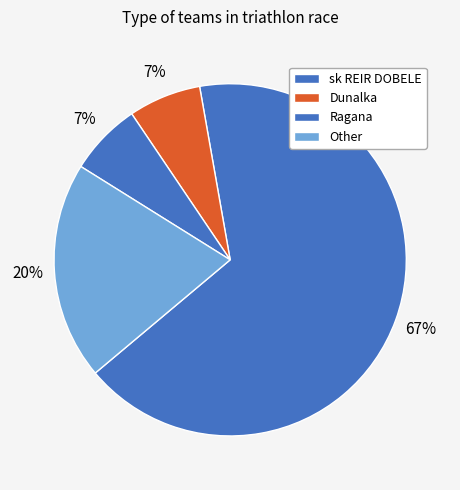

Rank the categories by value from lowest to highest.

Dunalka, Ragana, Other, sk REIR DOBELE